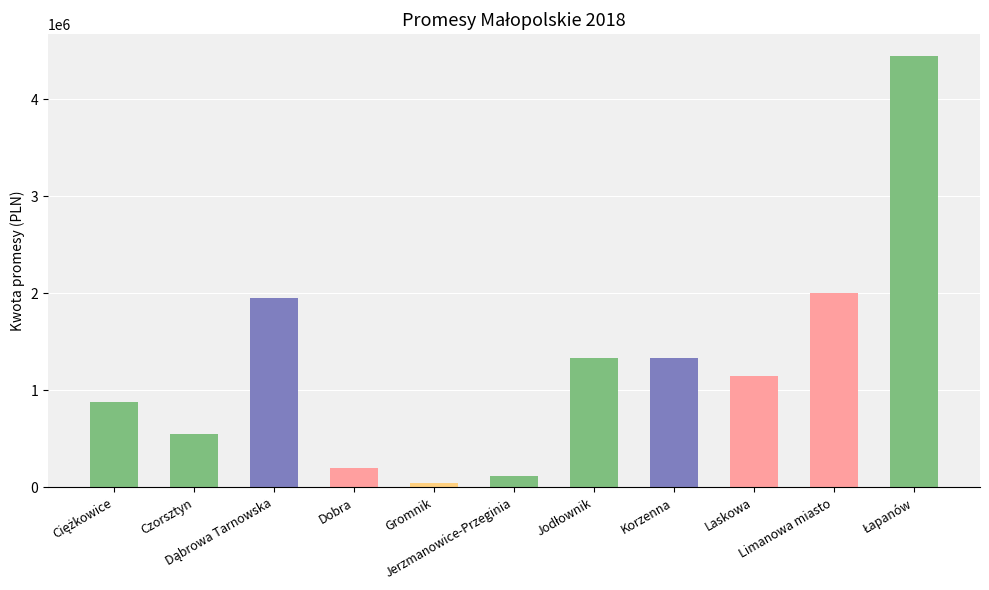

What is the average value?

1273636